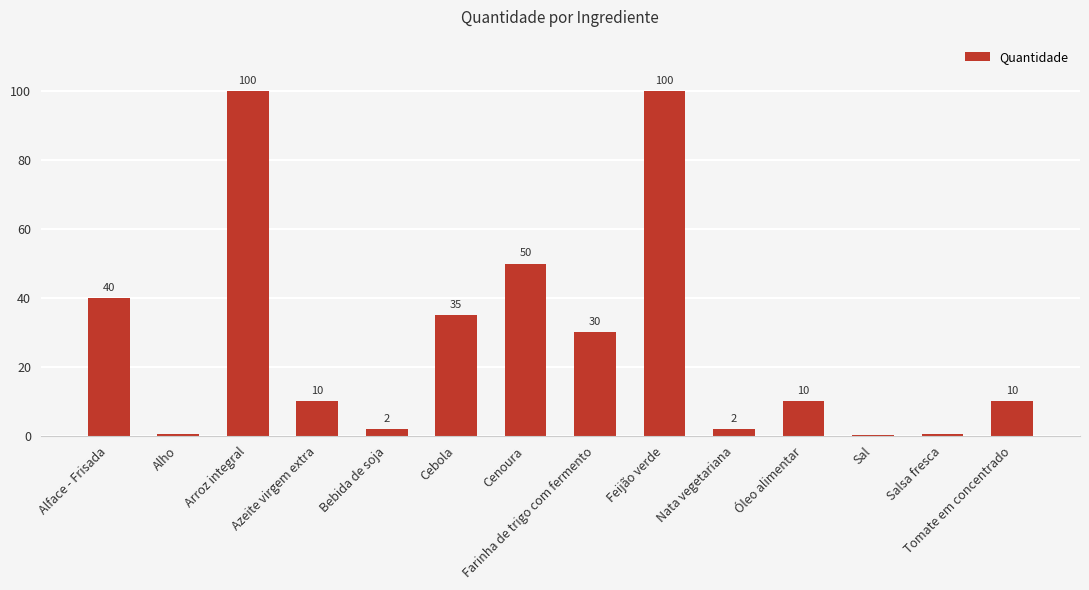

Approximately how many times larger is the value at Farinha de trigo com fermento compared to Tomate em concentrado?

3.0